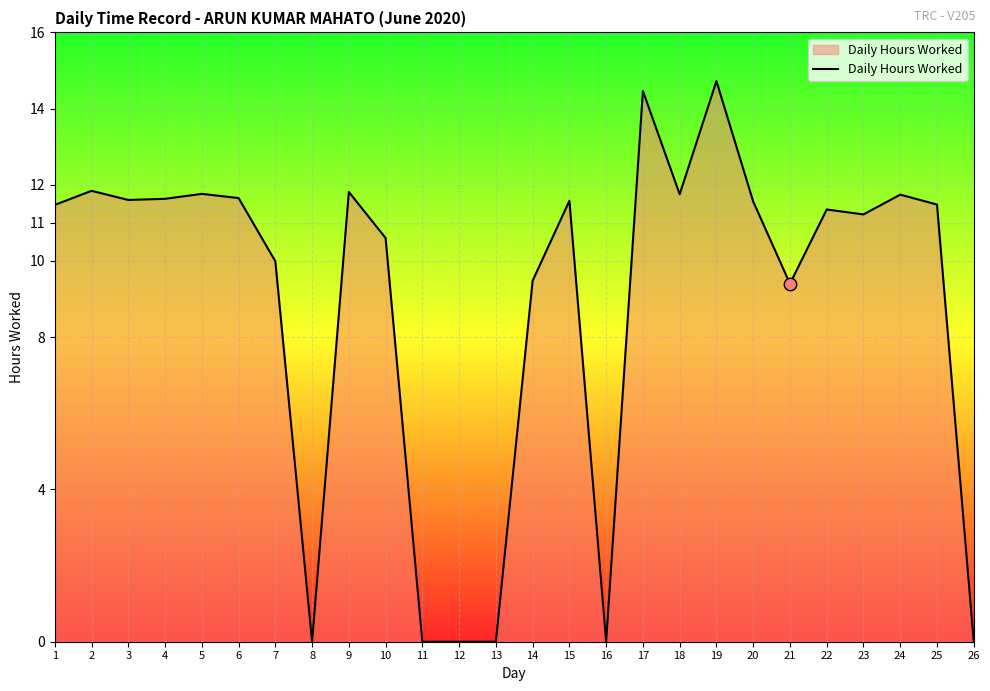

What is the change in value from 1 to 16?

-11.5